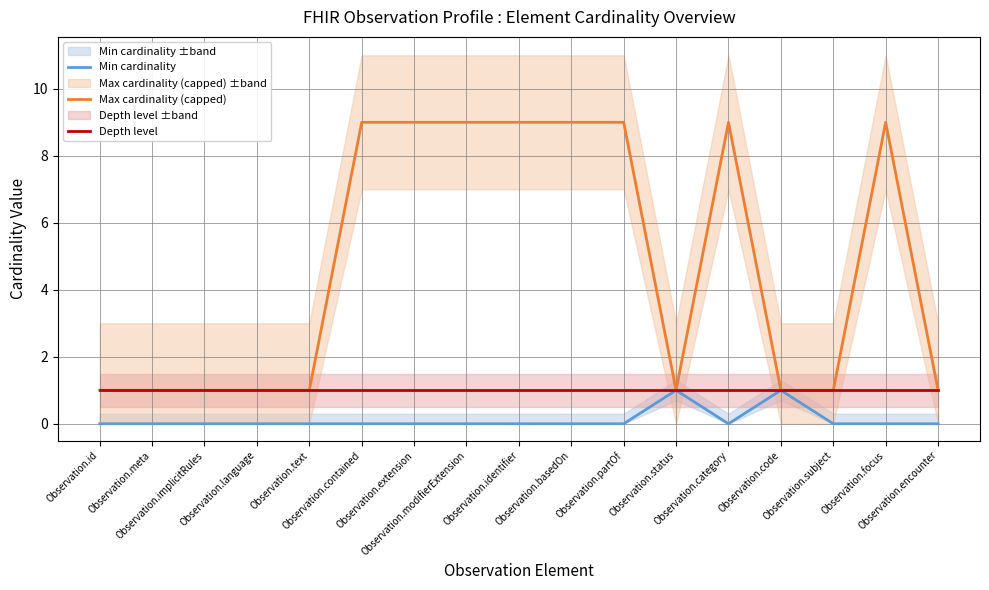

At how many categories does at least one series exceed 0?

17